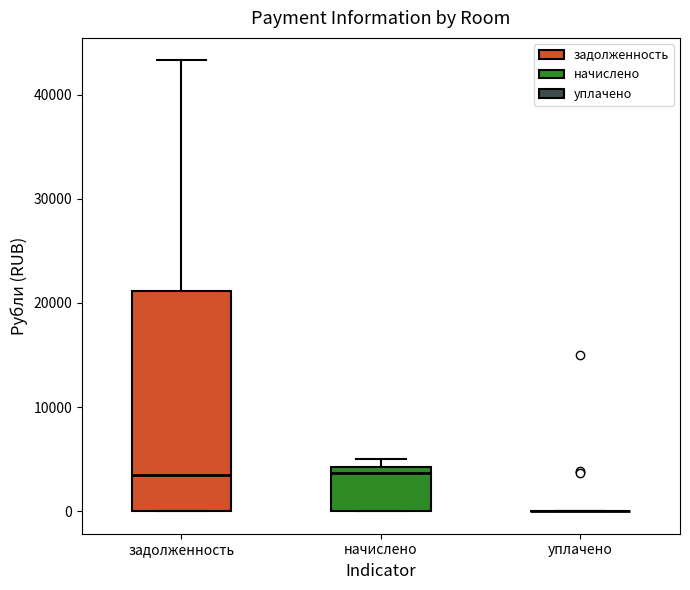

Comparing the boxes themselves (not the whiskers), which one is the tallest?

задолженность